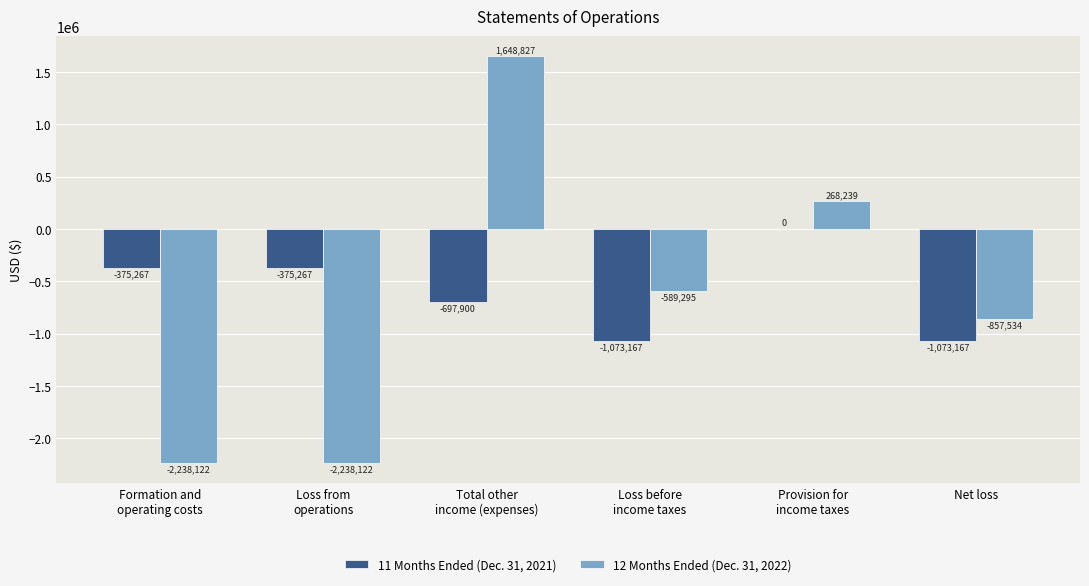

Where is 12 Months Ended (Dec. 31, 2022) nearest to the value -294647?

Loss before
income taxes